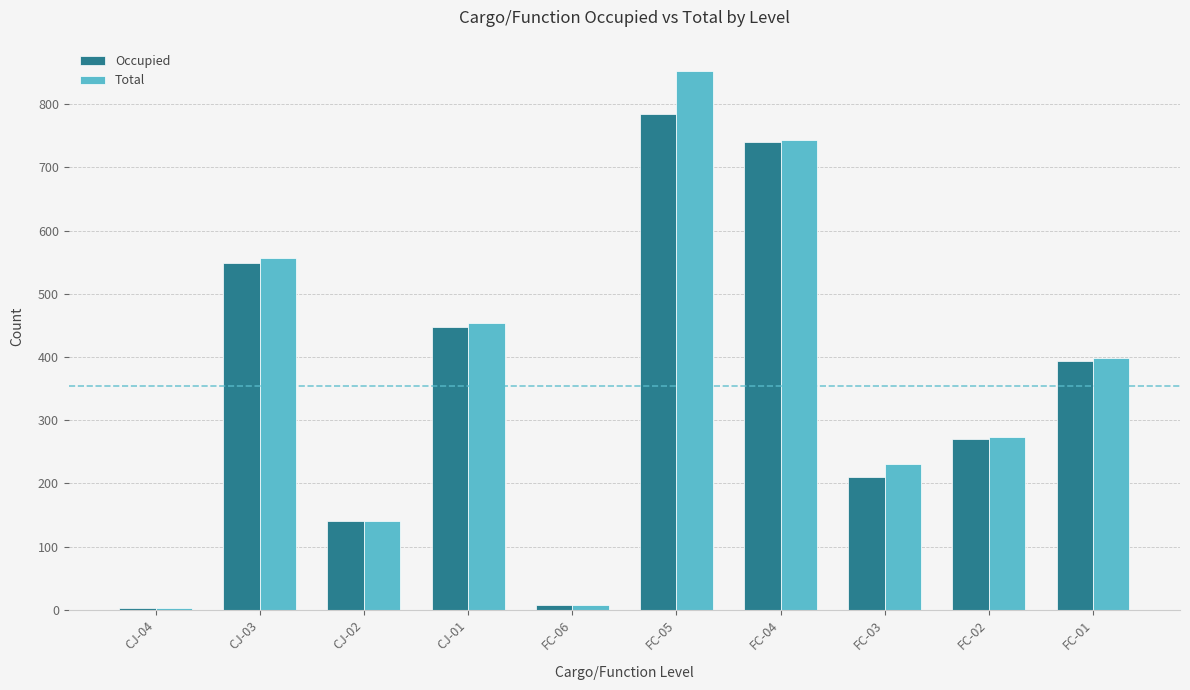

Reading left to right, what are all the values shown in this chart?

Occupied: 3	548	140	448	8	785	740	210	270	394
Total: 3	557	140	454	8	853	744	230	274	399